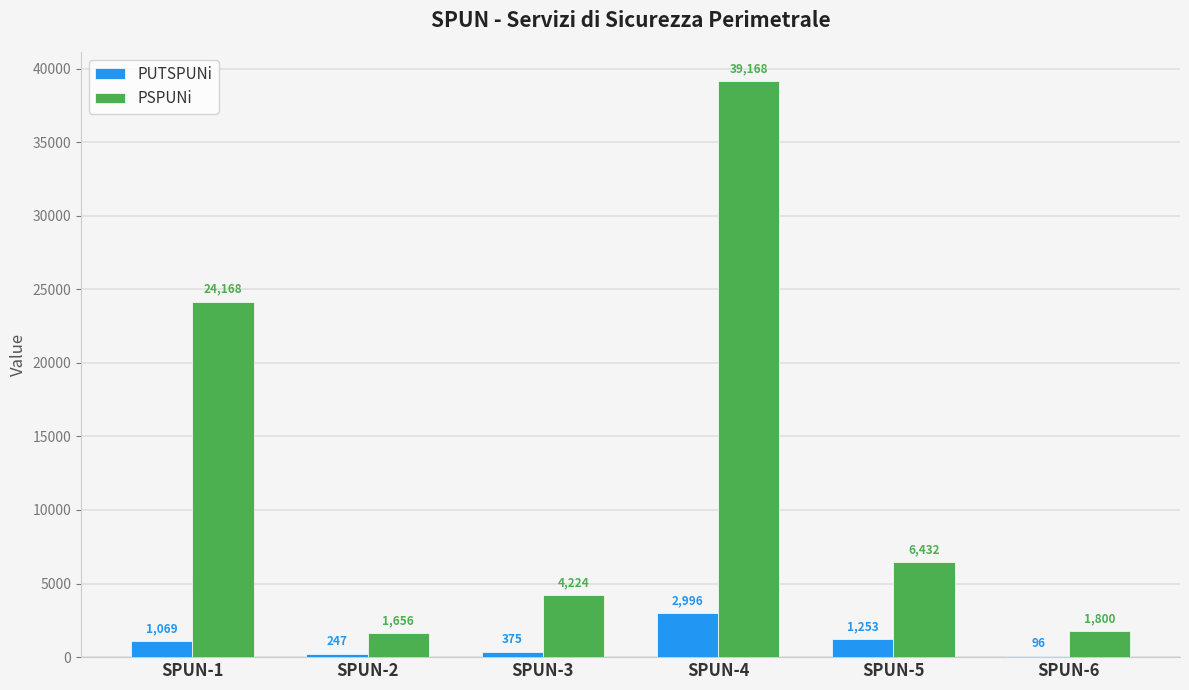

At which category does the chart reach its peak across all series?

SPUN-4